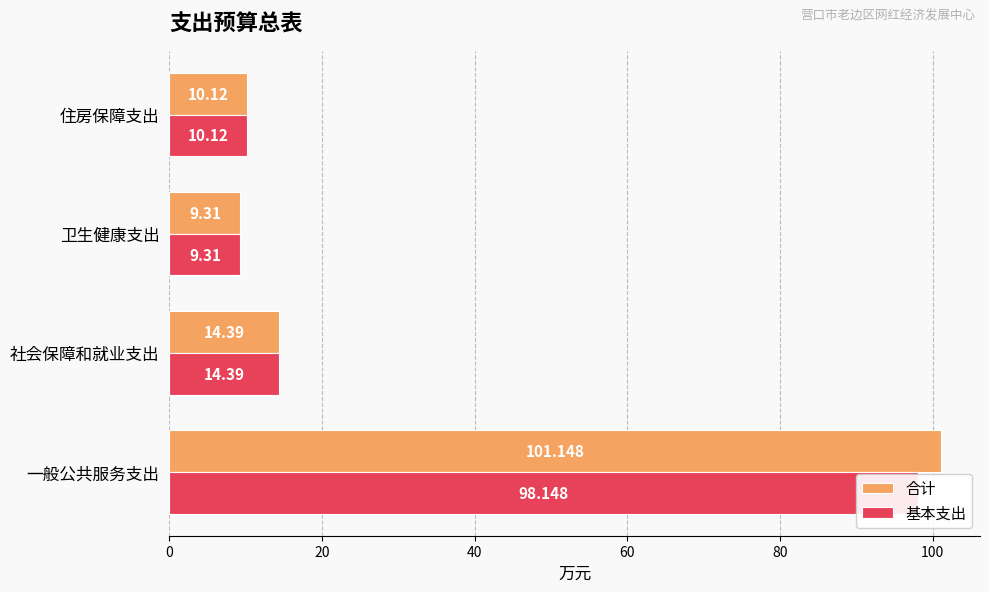

Does the chart contain stacked bars?

No